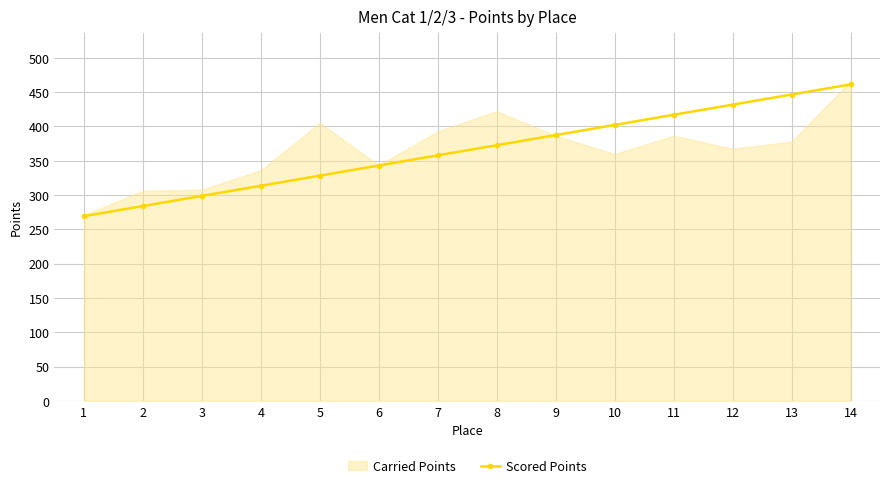

Reading left to right, transcribe all the data shown in this chart.

1=269.3	2=284.1	3=298.8	4=313.6	5=328.4	6=343.2	7=357.9	8=372.7	9=387.5	10=402.3	11=417.0	12=431.8	13=446.6	14=461.4